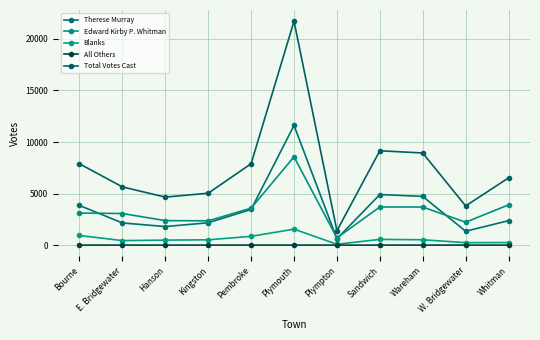

What is the label of the 9th point from the right?

Hanson